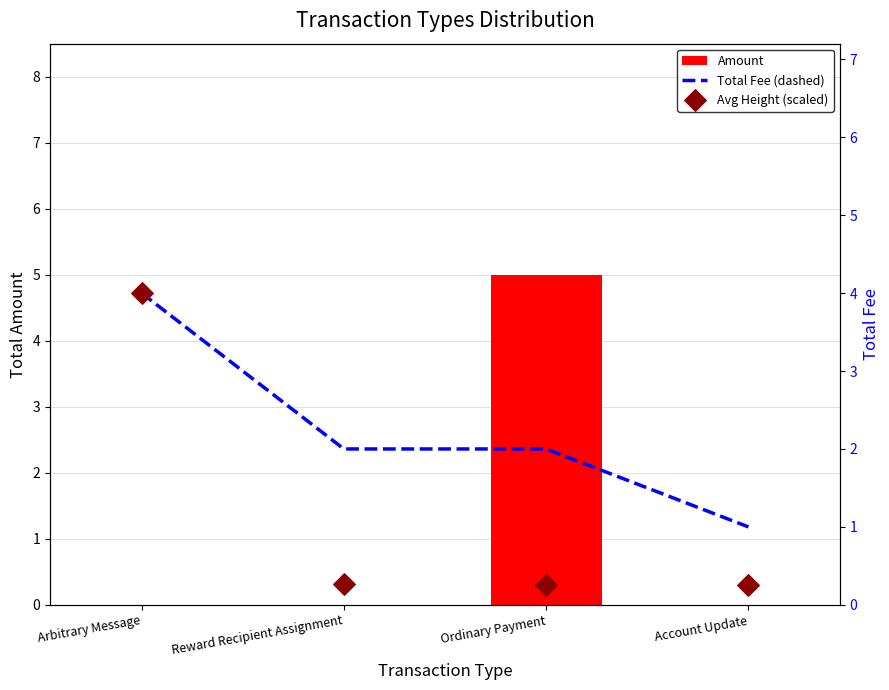

Which series has the largest total across all categories?

Total Fee (dashed)